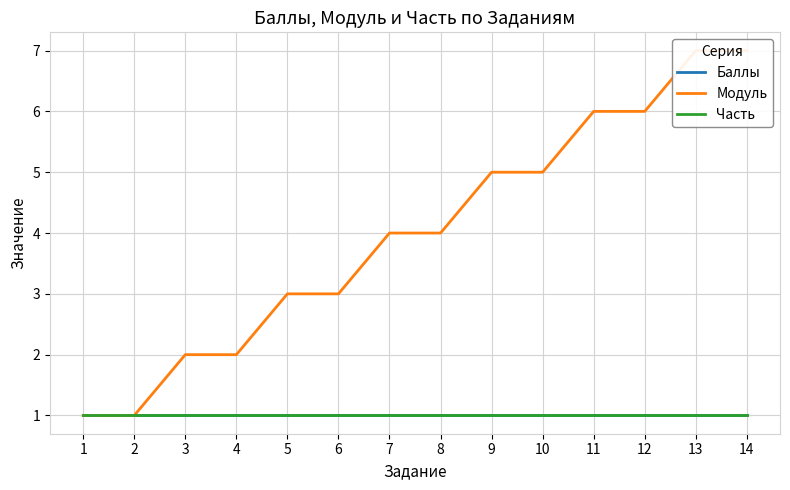

Reading left to right, transcribe all the data shown in this chart.

Баллы: 1=1	2=1	3=1	4=1	5=1	6=1	7=1	8=1	9=1	10=1	11=1	12=1	13=1	14=1
Модуль: 1=1	2=1	3=2	4=2	5=3	6=3	7=4	8=4	9=5	10=5	11=6	12=6	13=7	14=7
Часть: 1=1	2=1	3=1	4=1	5=1	6=1	7=1	8=1	9=1	10=1	11=1	12=1	13=1	14=1